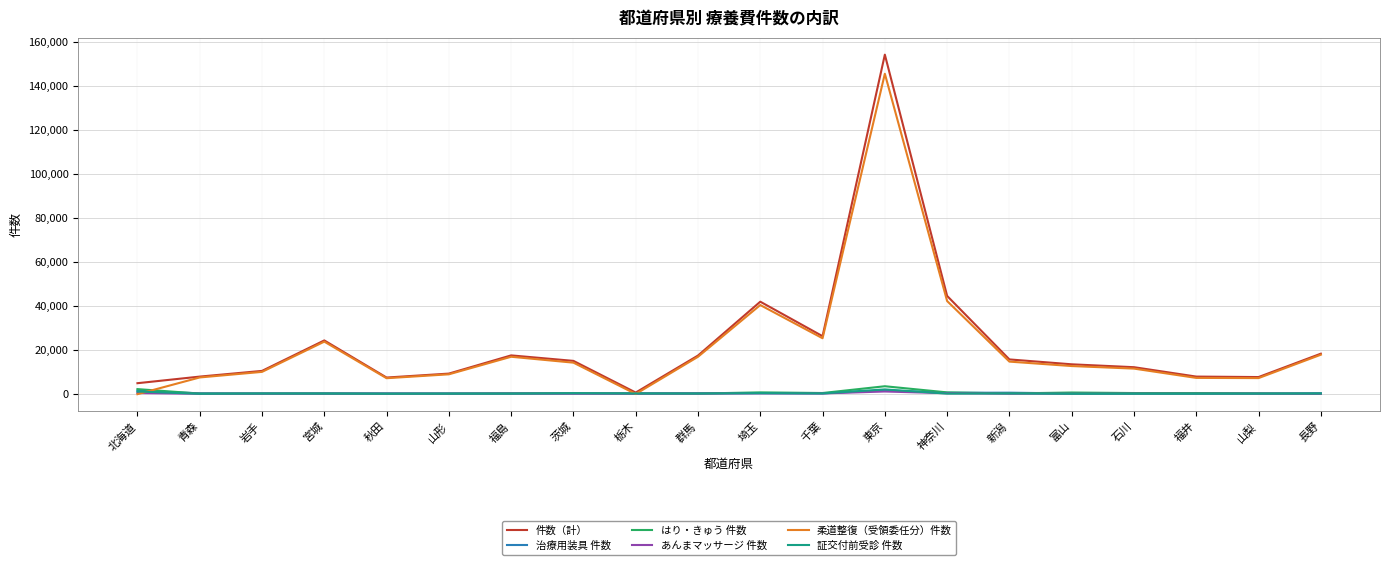

True or false: 柔道整復（受領委任分）件数 has a value of 11454 at 石川.

True